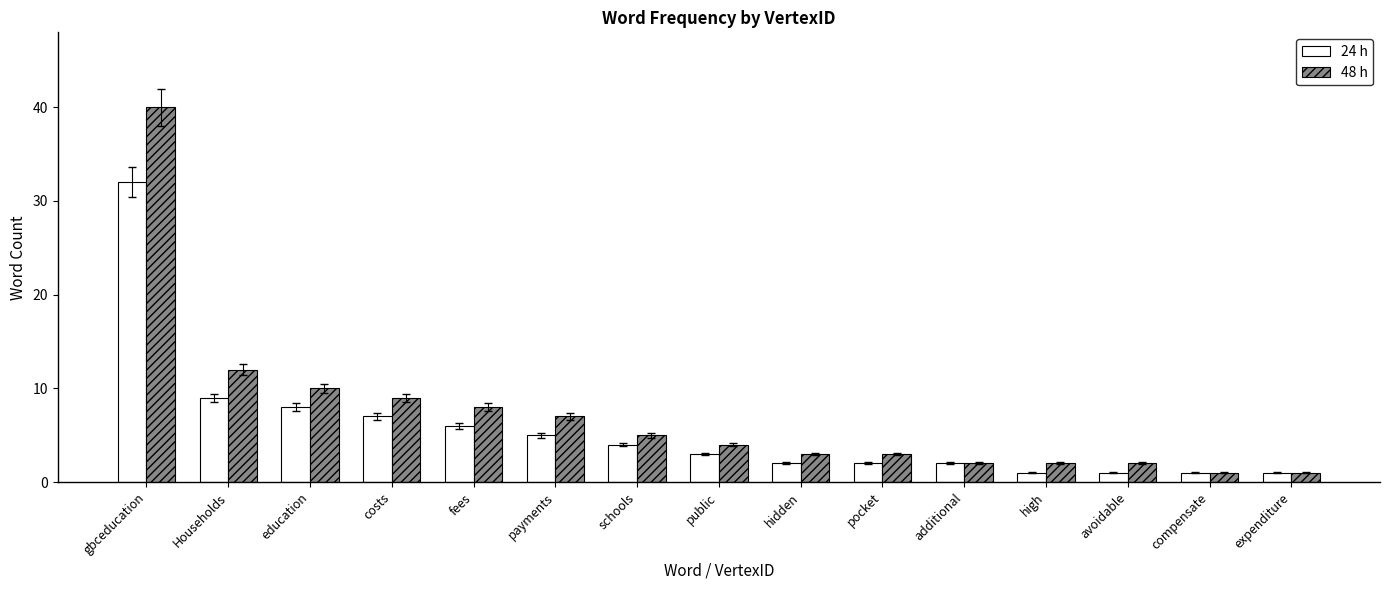

Is it true that 48 h equals 40 at gbceducation?

True